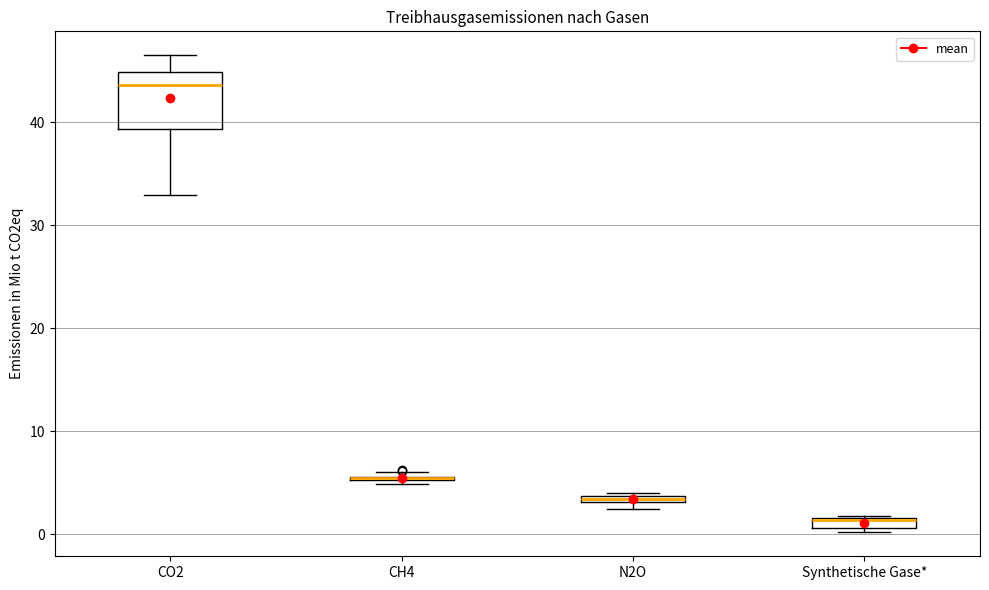

Where is the lower edge of the box for N2O on the y-axis? The values are not printed on the chart, so give them approximately, as read against the axis.

3